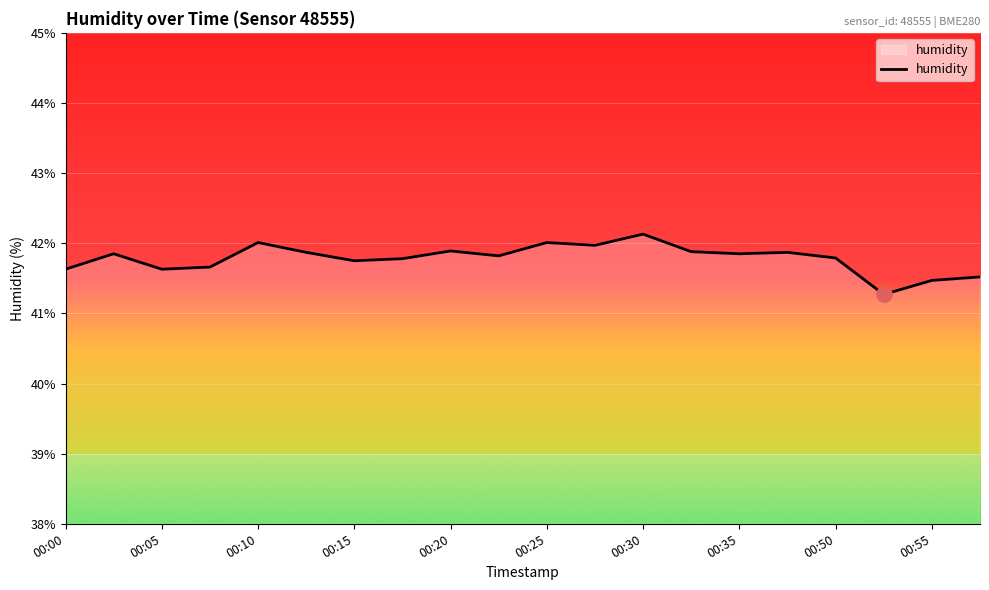

What is the difference between the maximum and minimum values?

0.9